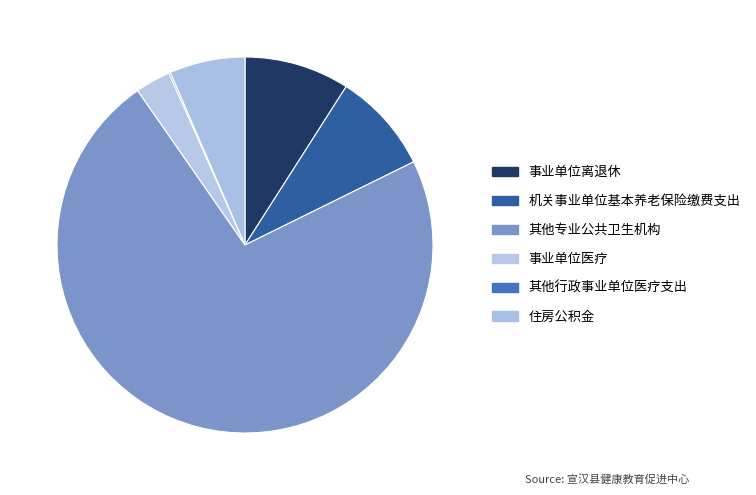

Which slice is the largest?

其他专业公共卫生机构